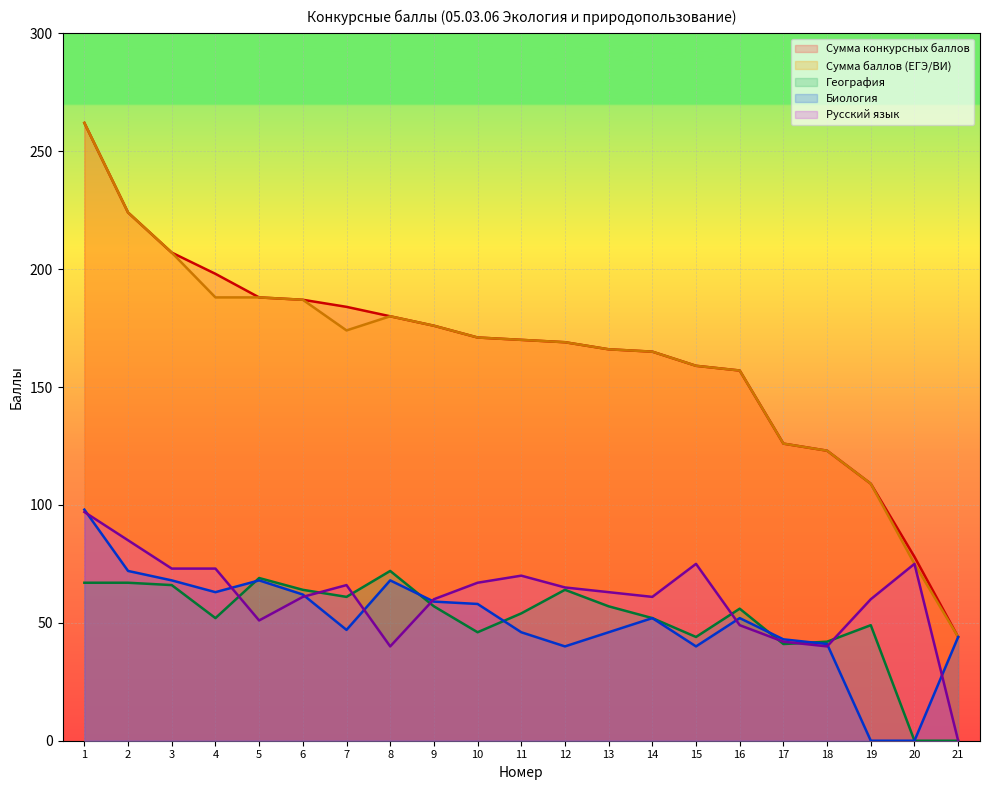

True or false: Сумма баллов (ЕГЭ/ВИ) and Биология intersect in this chart.

False